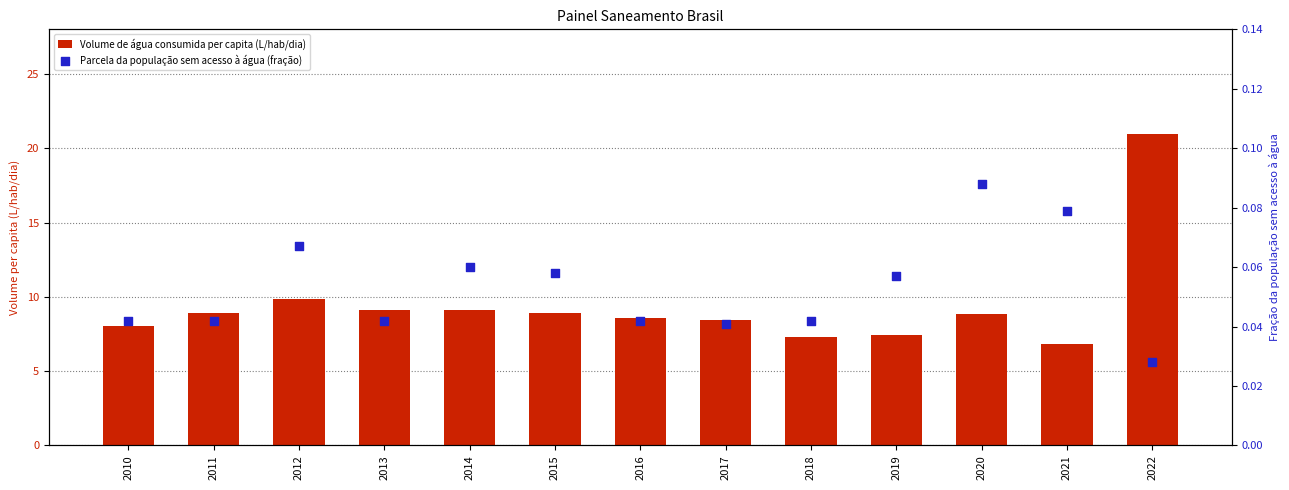

Which series contains the lowest Y value?

Parcela da população sem acesso à água (fração)